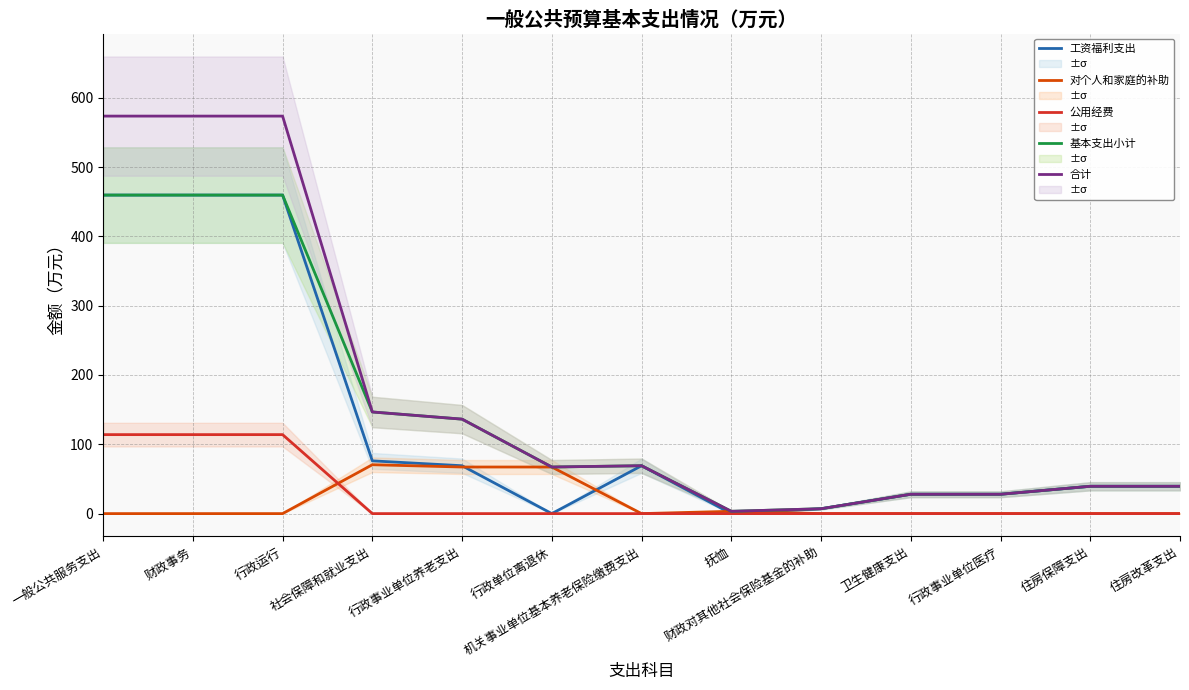

At how many categories does at least one series exceed 485?

3